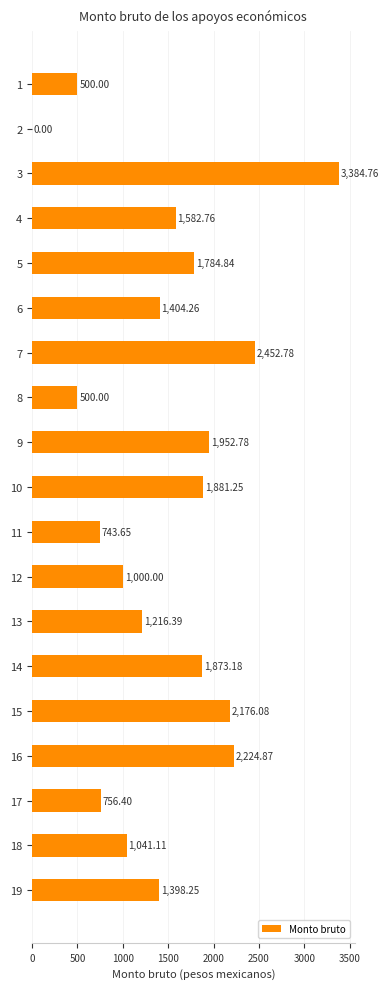

Does the chart contain stacked bars?

No